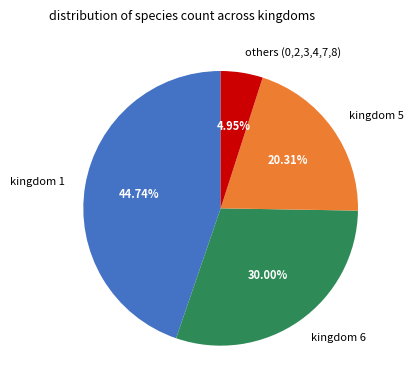

Combined, do kingdom 5 and others (0,2,3,4,7,8) account for over 50%?

No